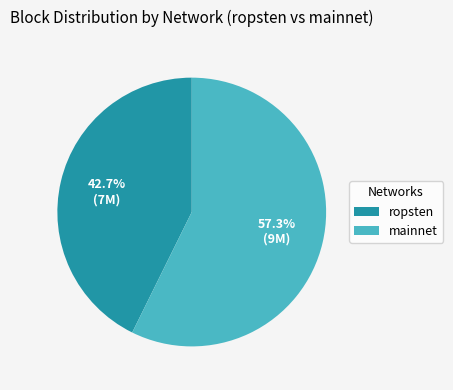

Which slice is the largest?

mainnet